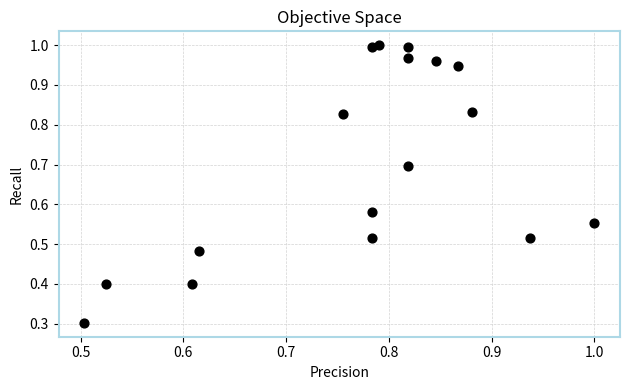

What Y value in the scatter plot is closest to 0?

0.3